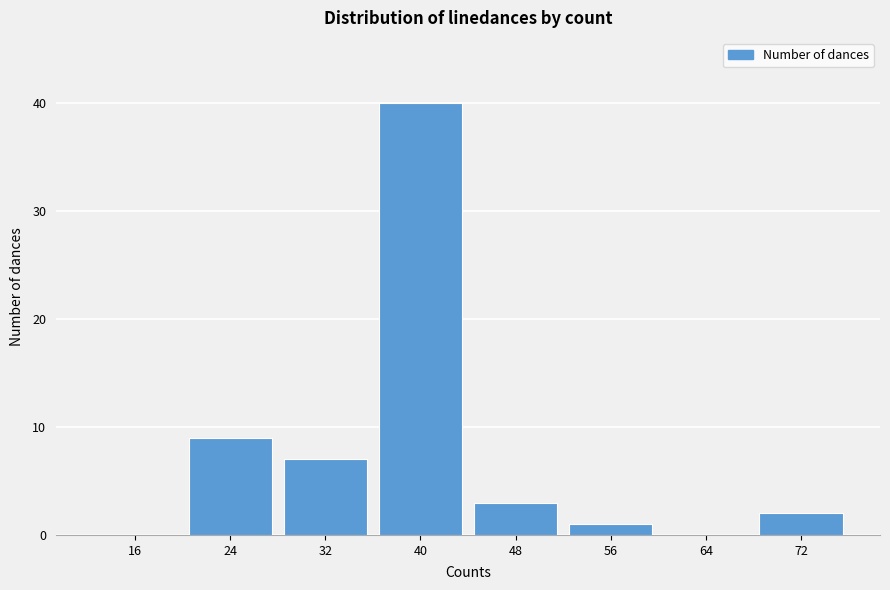

Reading left to right, list all the values displayed in this chart.

16=0	24=9	32=7	40=40	48=3	56=1	64=0	72=2